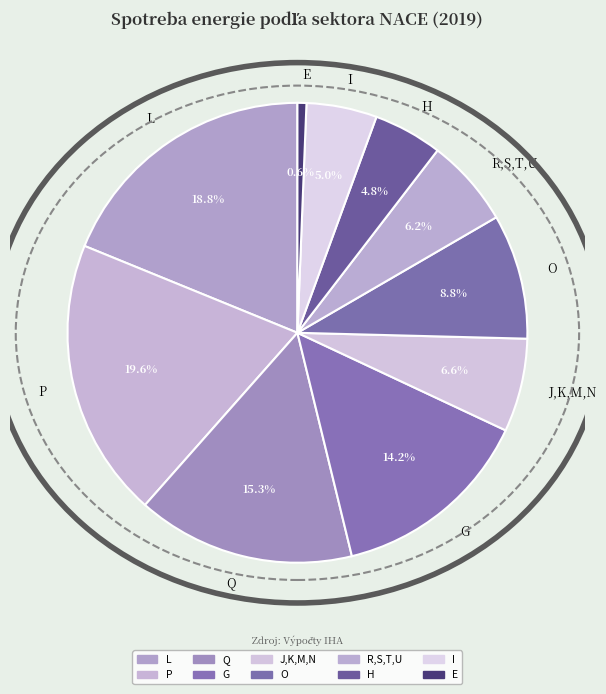

What percentage is the Q slice, to the nearest percent?

15%